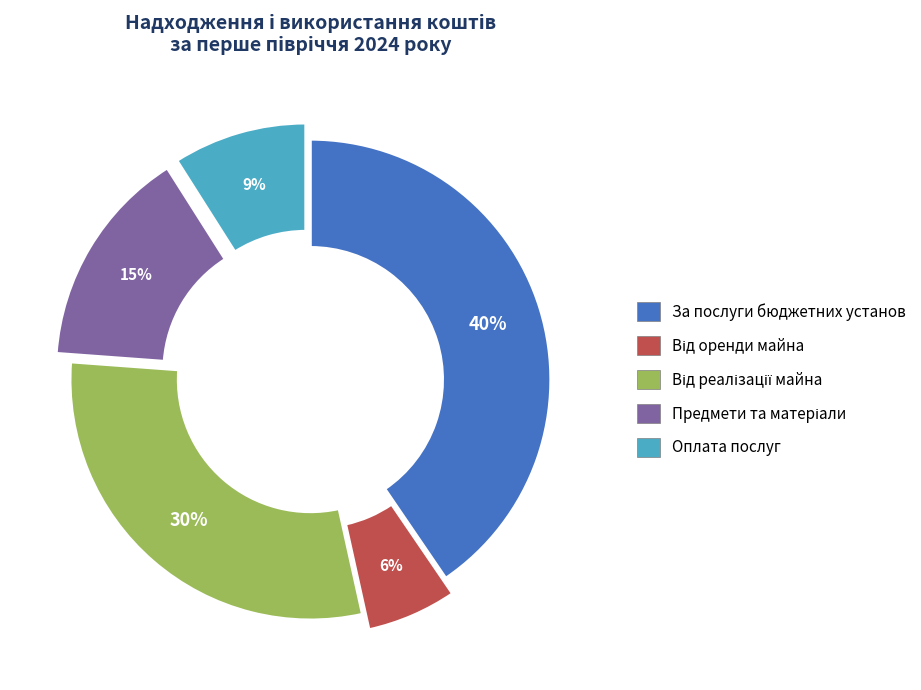

To the nearest percent, what is the difference between the largest and smallest slice percentages?

34%